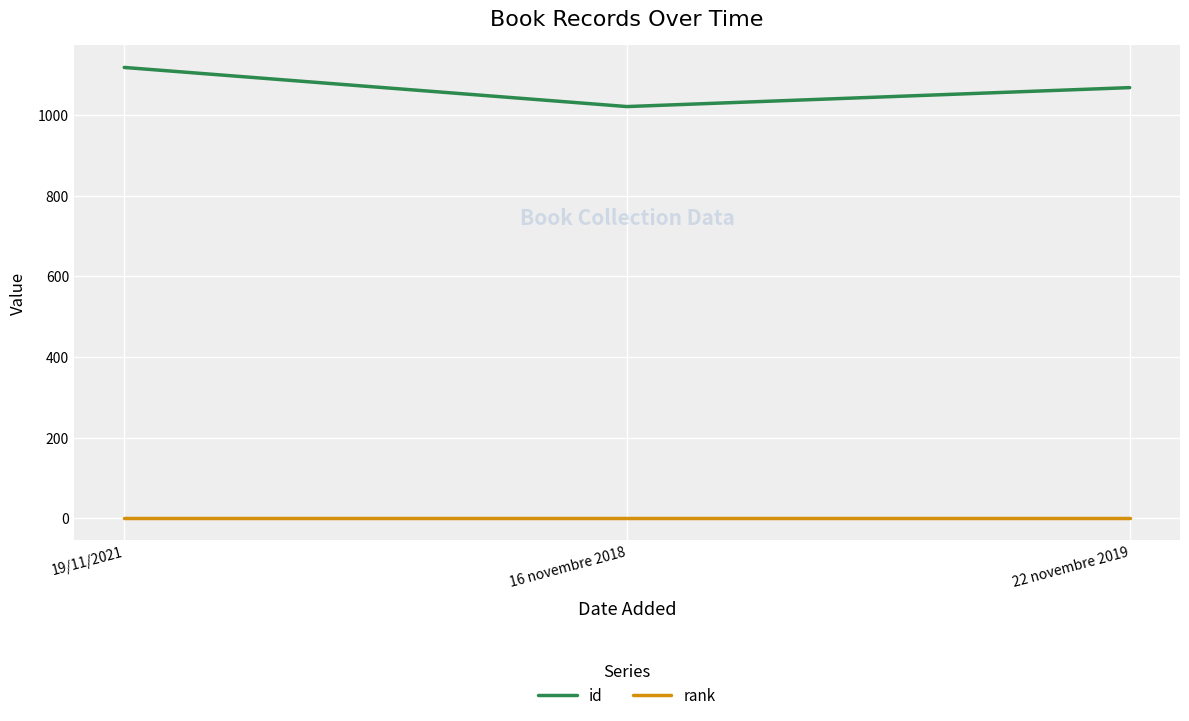

Which category has the lowest value in the id series?

16 novembre 2018